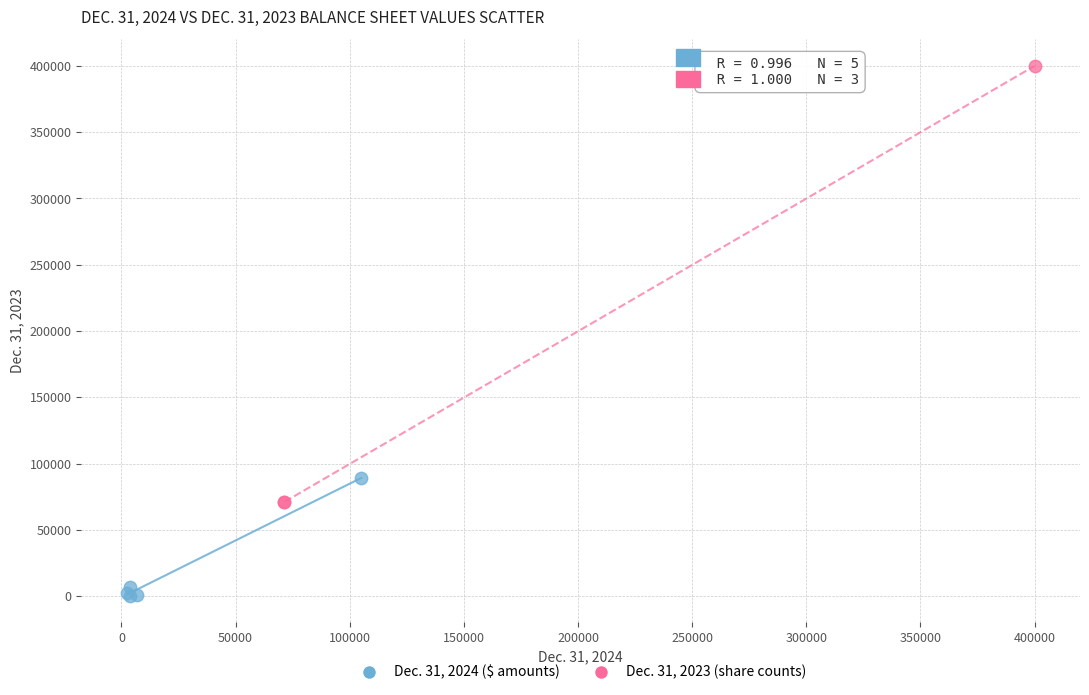

Which series contains the lowest Y value?

Dec. 31, 2024 ($ amounts)